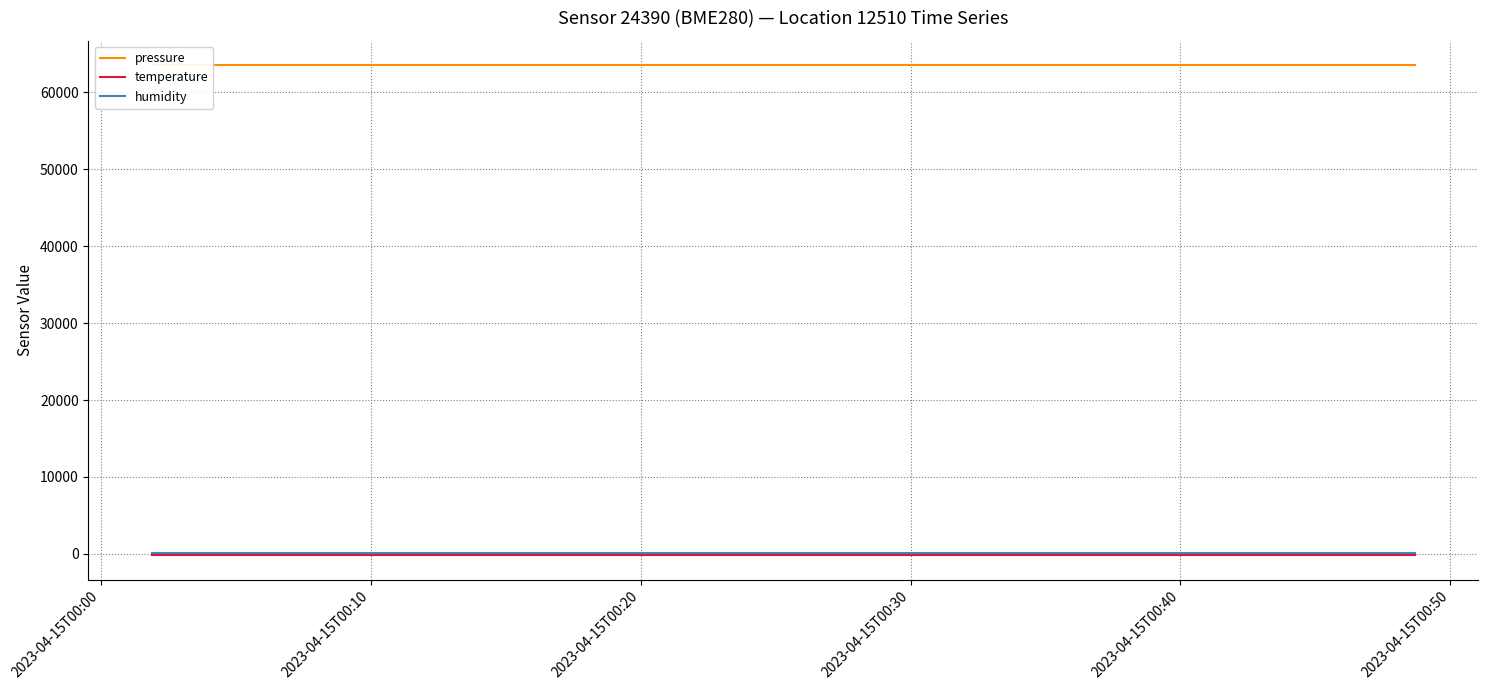

What is the label of the 19th point from the right?

2023-04-15T00:10